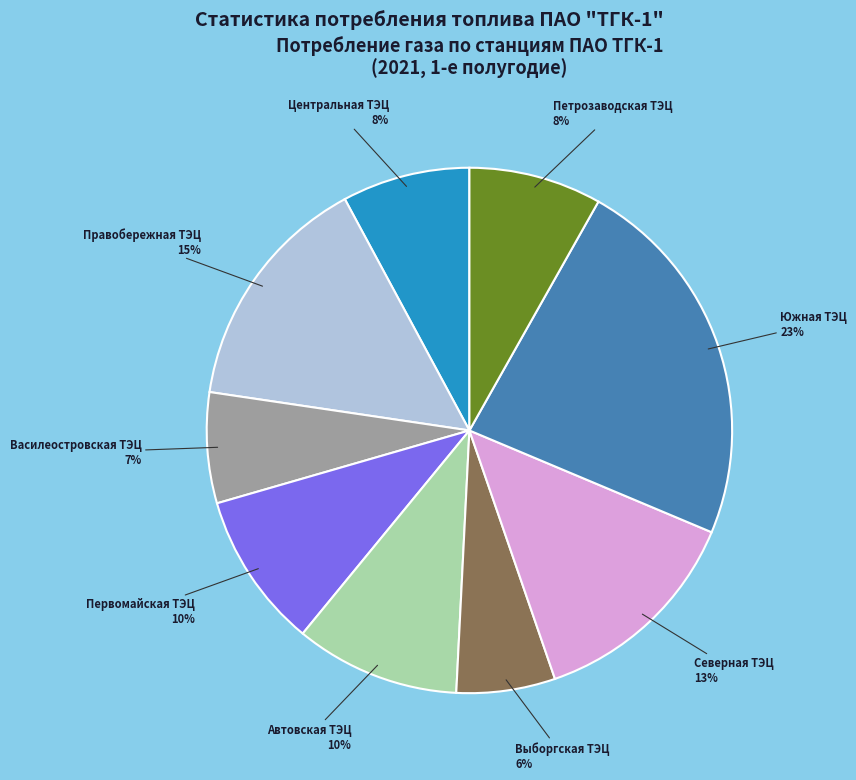

True or false: Правобережная ТЭЦ accounts for 26% of the total.

False